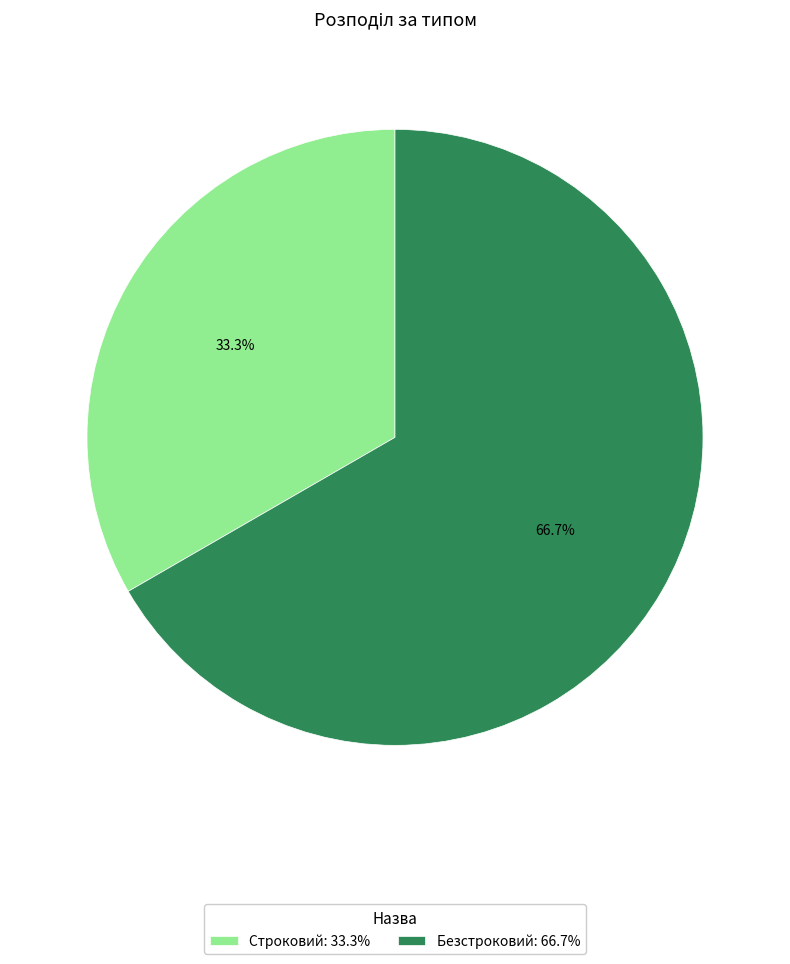

Rank the categories by value from highest to lowest.

Безстроковий, Строковий